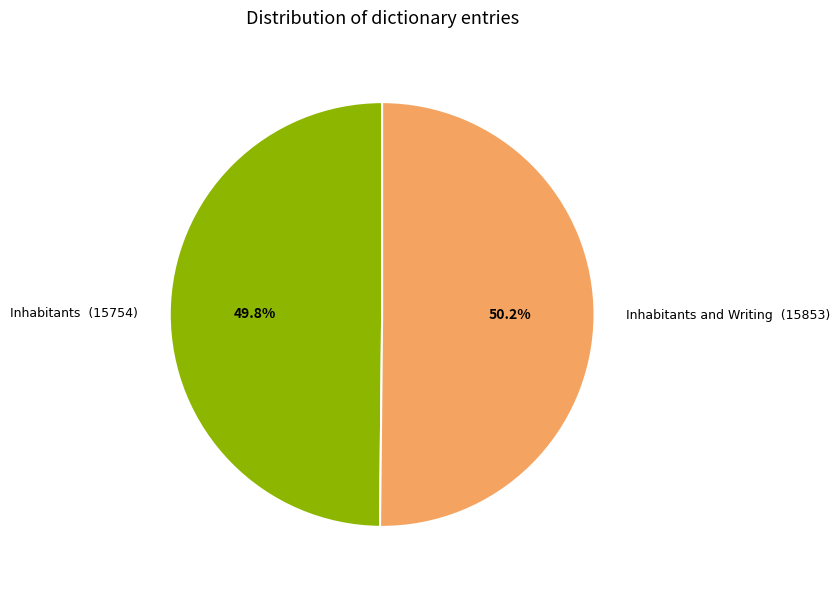

Is there any slice that represents more than half of the pie?

Yes